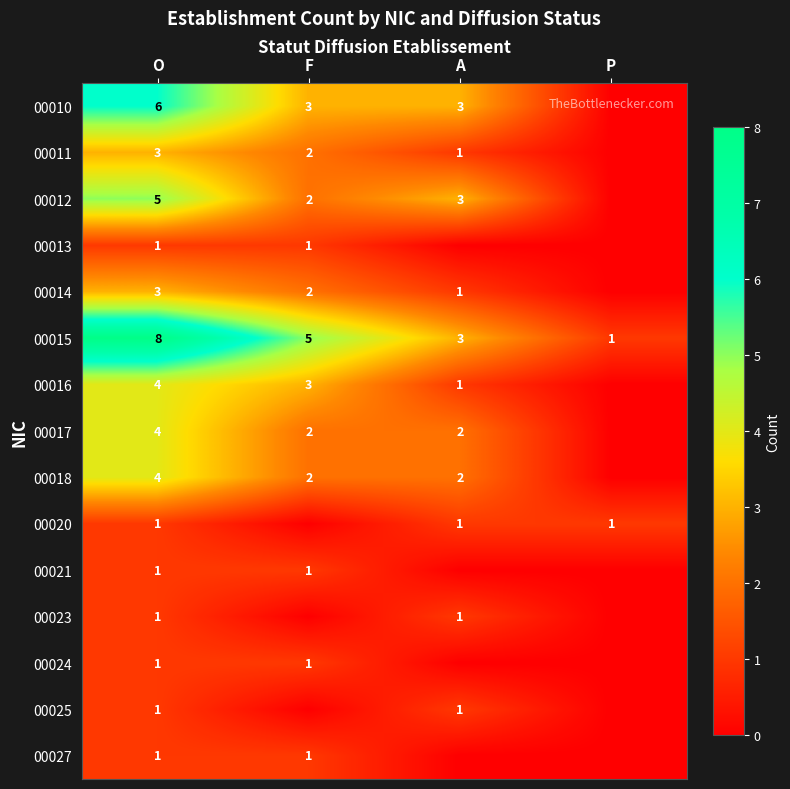

Which label corresponds to the smallest value in the chart?

P